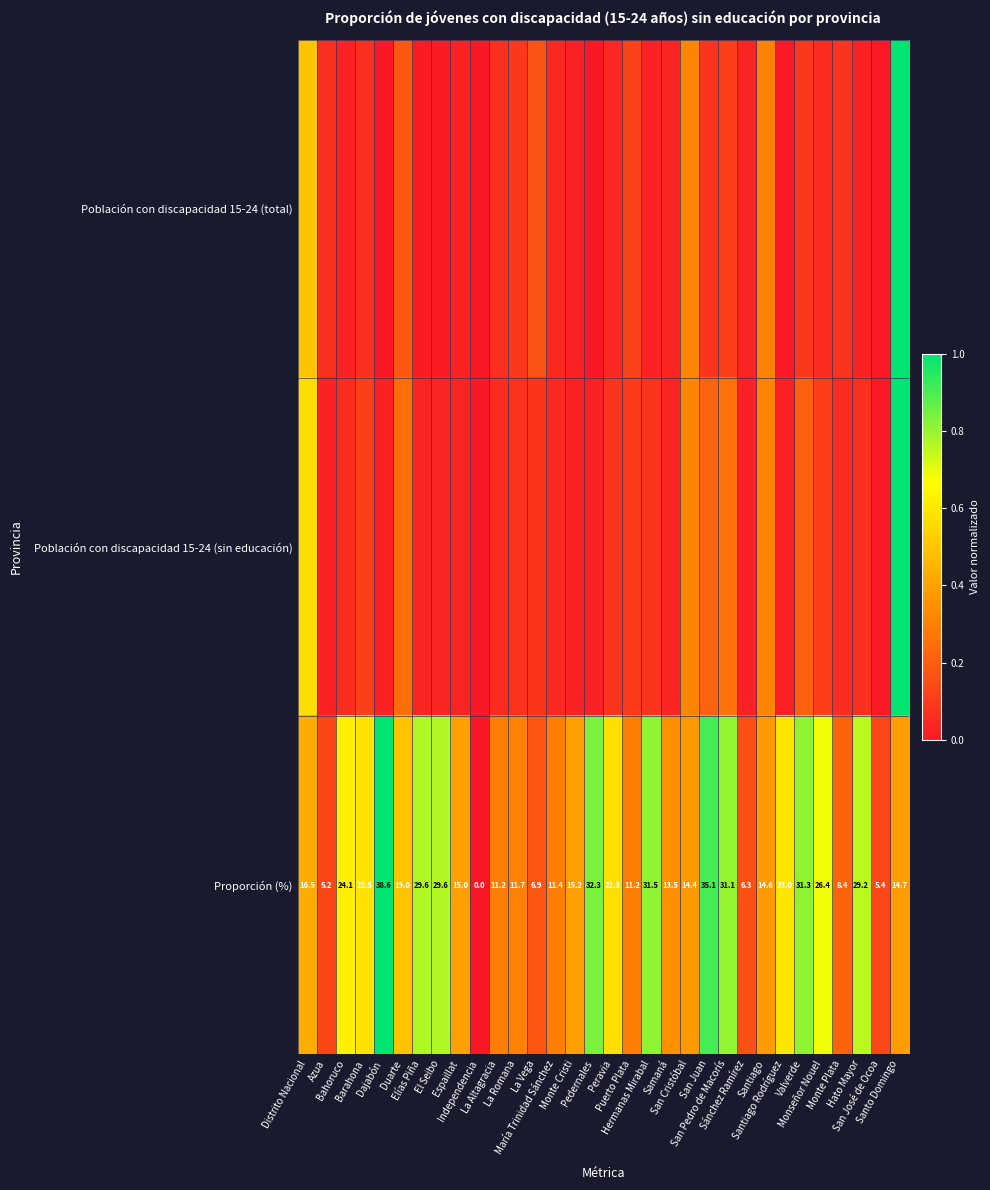

What is the maximum value shown in the chart?

1.0